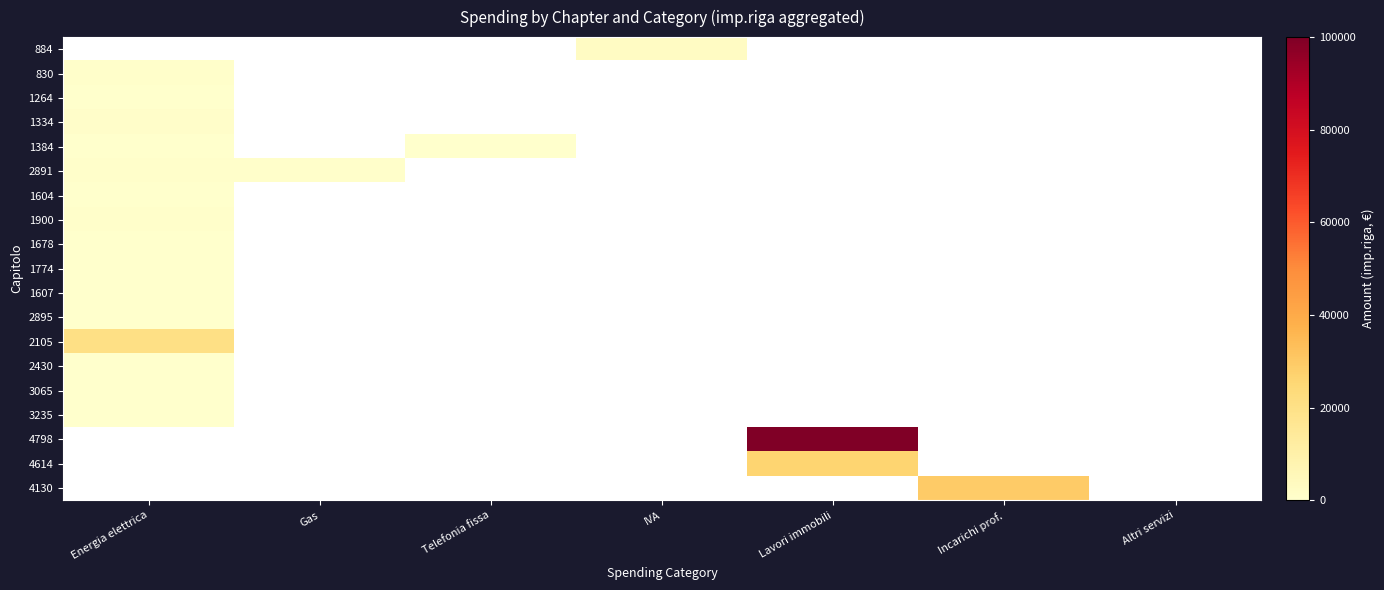

Which has a higher value, Gas or Lavori immobili?

Lavori immobili